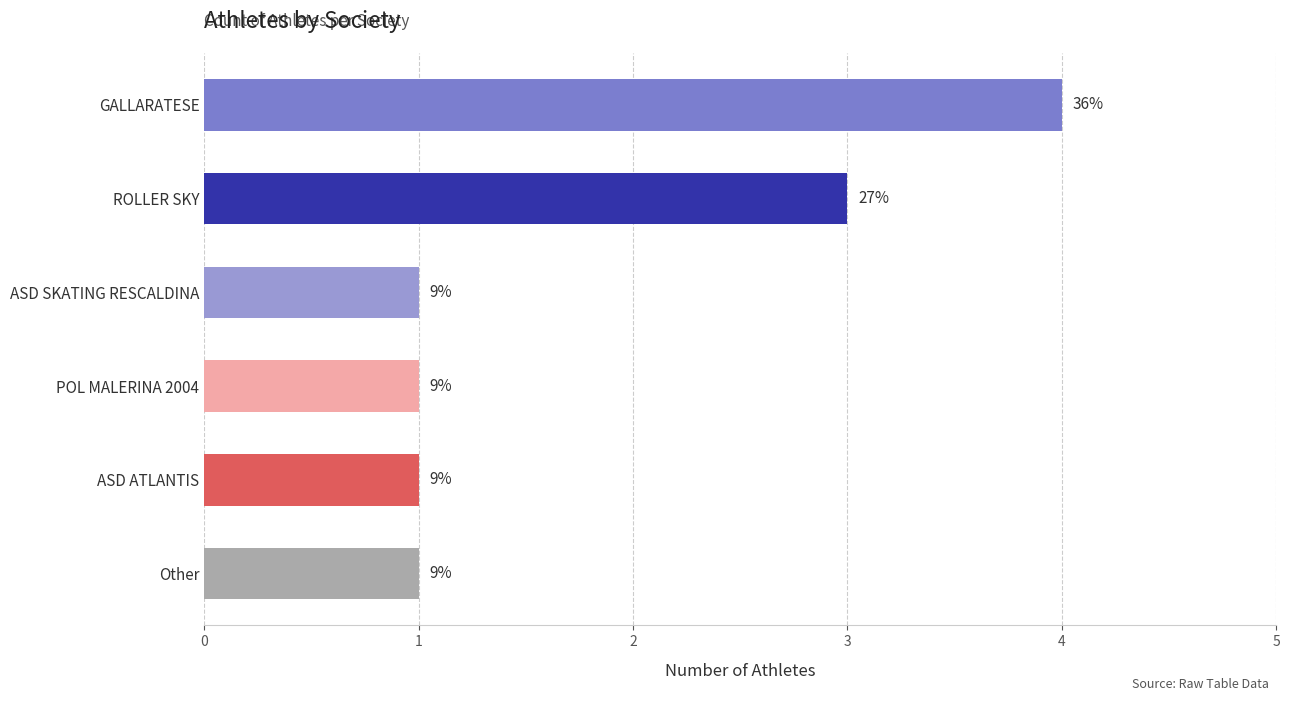

Are the bars horizontal?

Yes